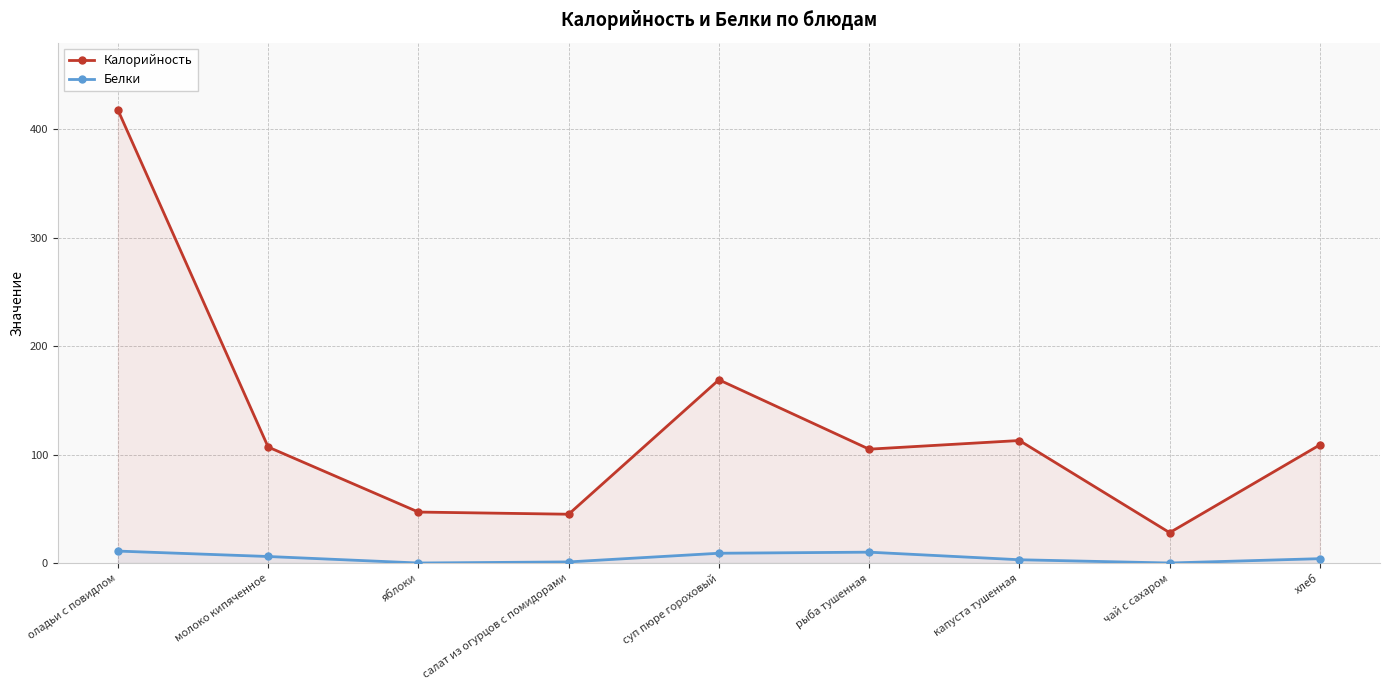

How many values in the Белки series exceed 4?

4